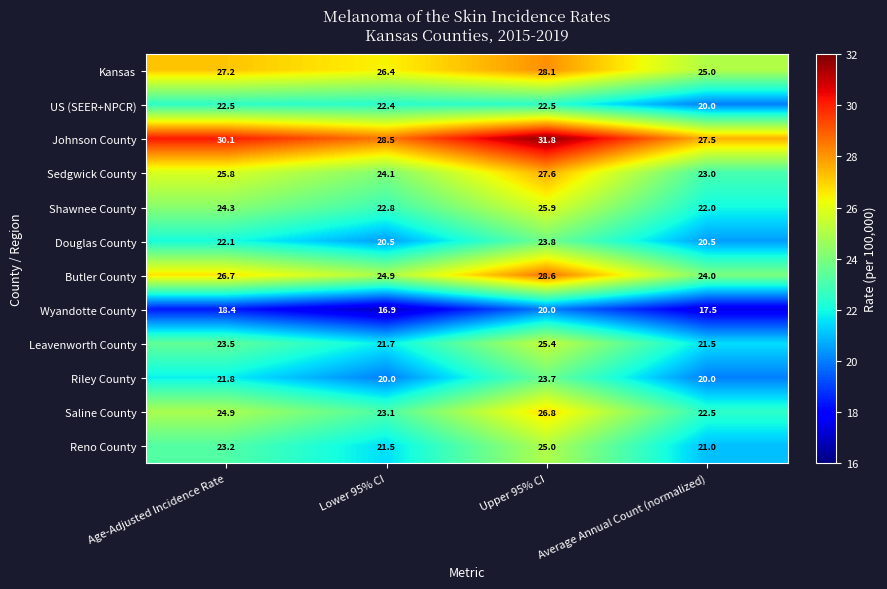

True or false: US (SEER+NPCR) has a value of 9.2 at Lower 95% CI.

False